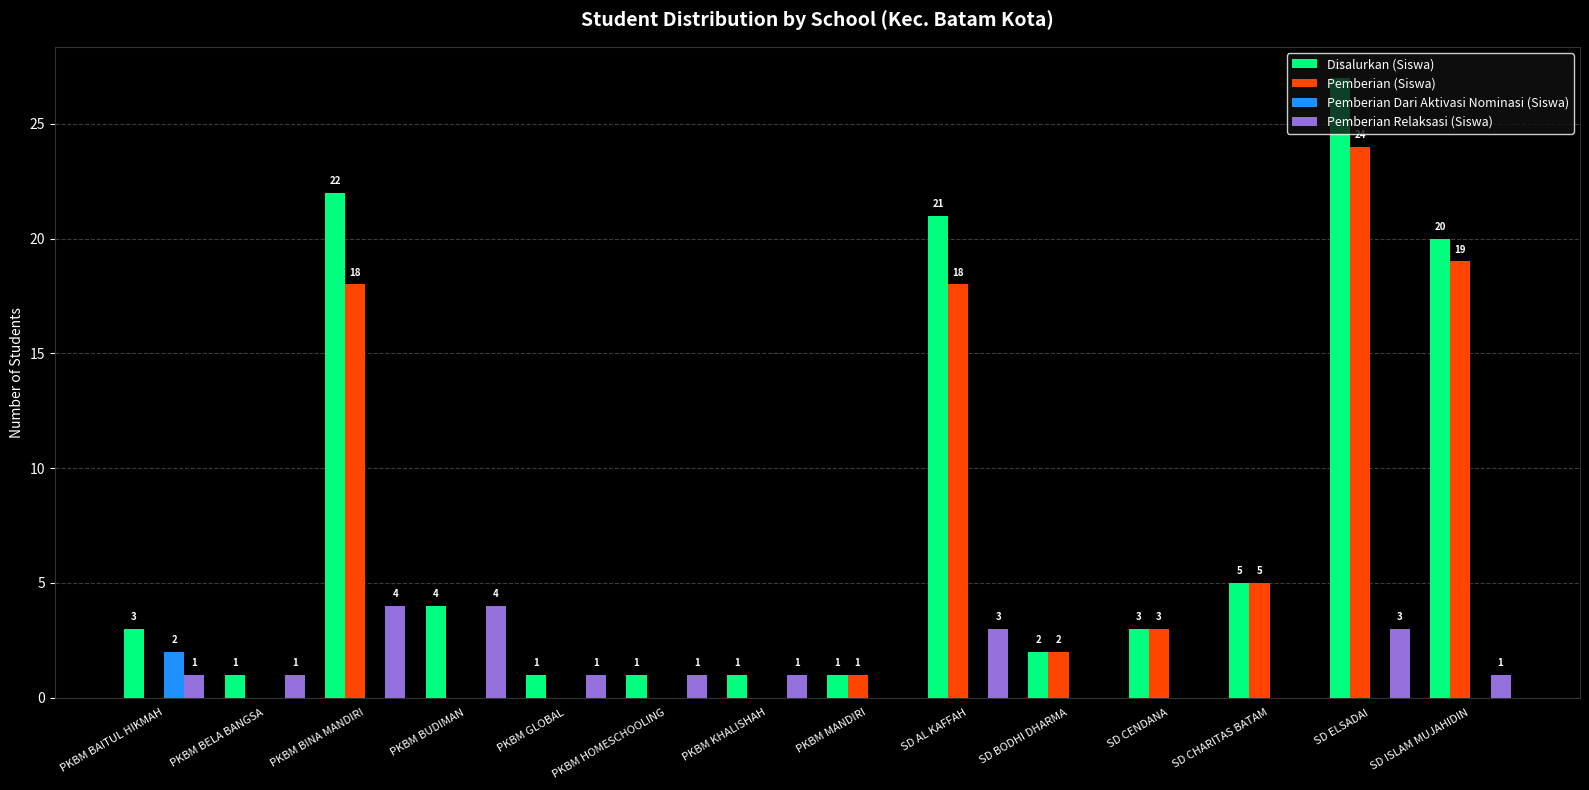

What is the maximum value shown in the chart?

27